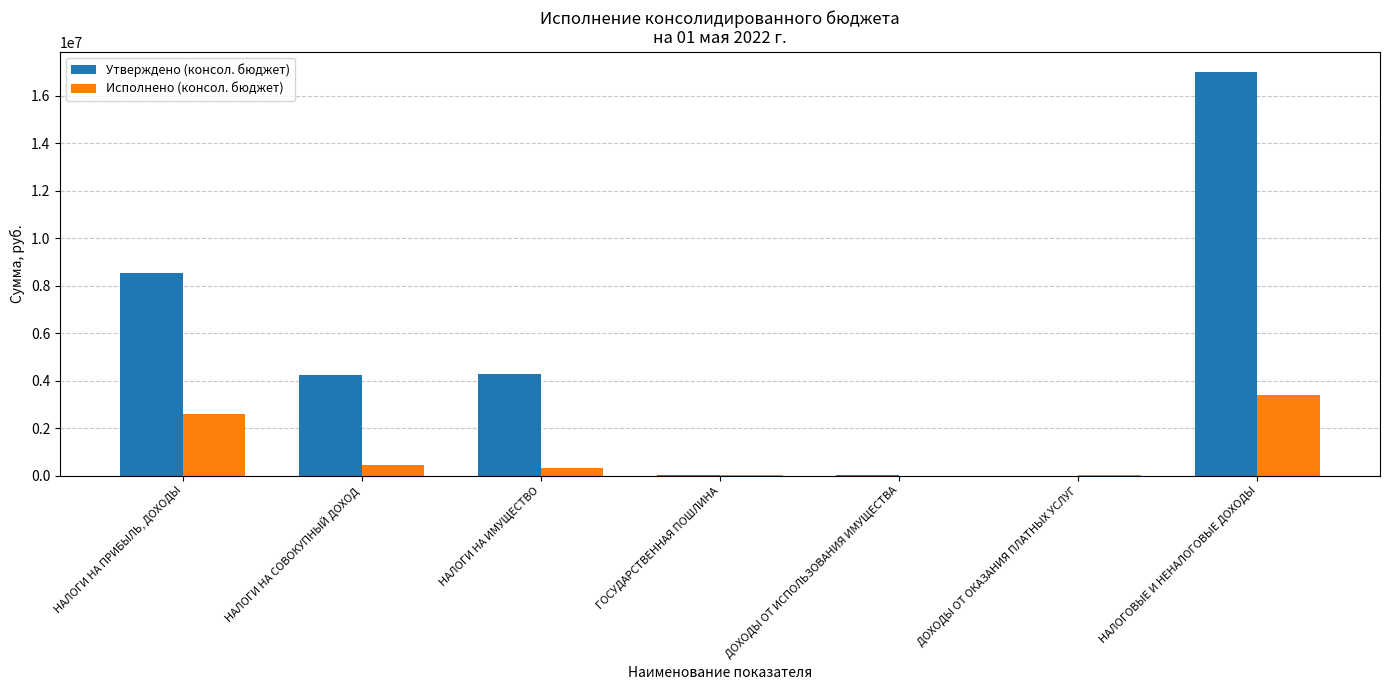

The Утверждено (консол. бюджет) series shows 4220900.0 at НАЛОГИ НА СОВОКУПНЫЙ ДОХОД. True or false?

True